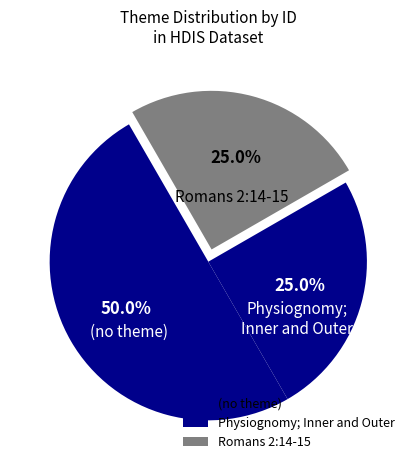

To the nearest percent, what portion does Physiognomy; Inner and Outer represent?

25%